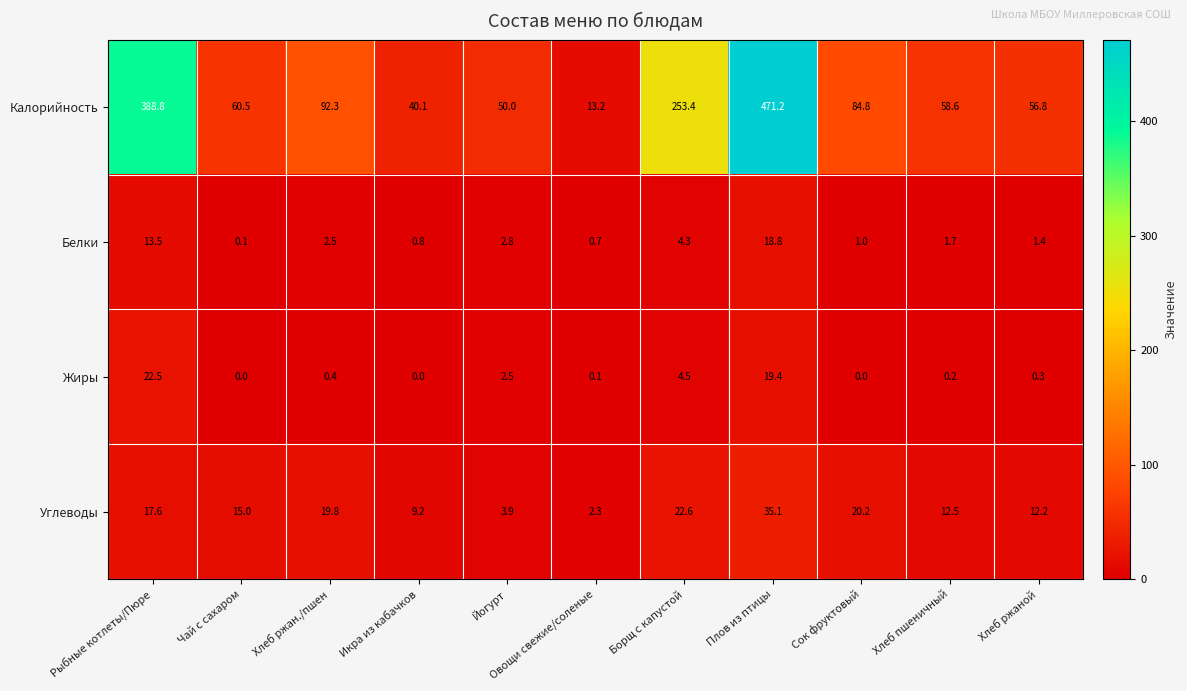

At which label is Углеводы closest to 18?

Рыбные котлеты/Пюре